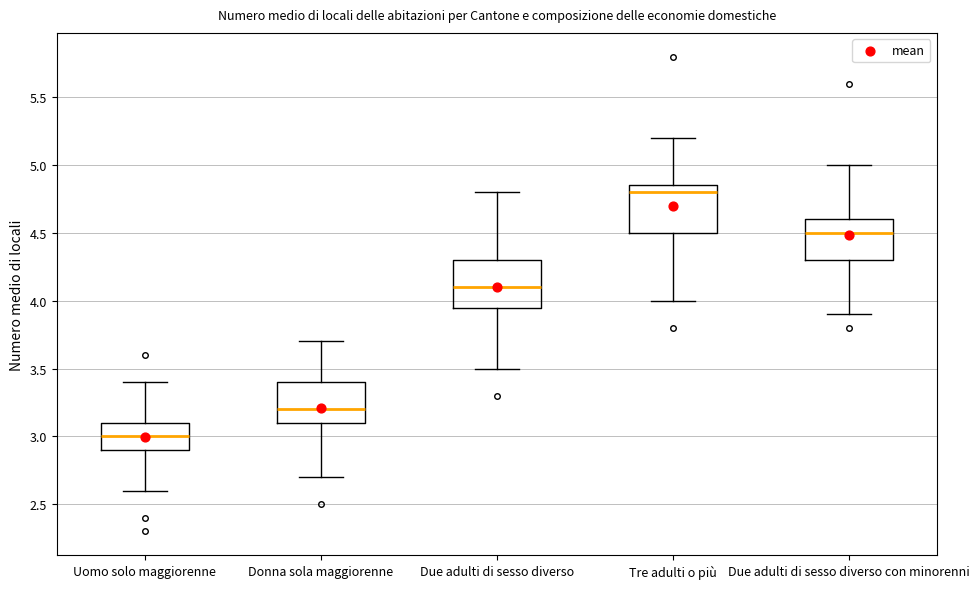

Where does the median line of the box for Tre adulti o più sit on the y-axis? The values are not printed on the chart, so give them approximately, as read against the axis.

4.80